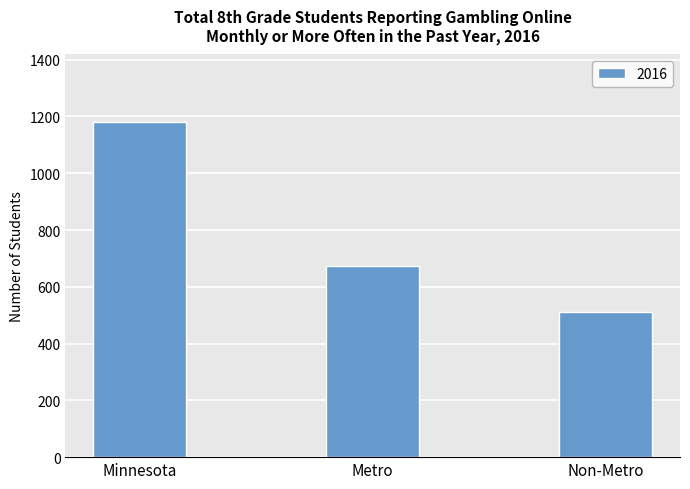

Reading left to right, transcribe all the data shown in this chart.

Minnesota=1182	Metro=672	Non-Metro=510